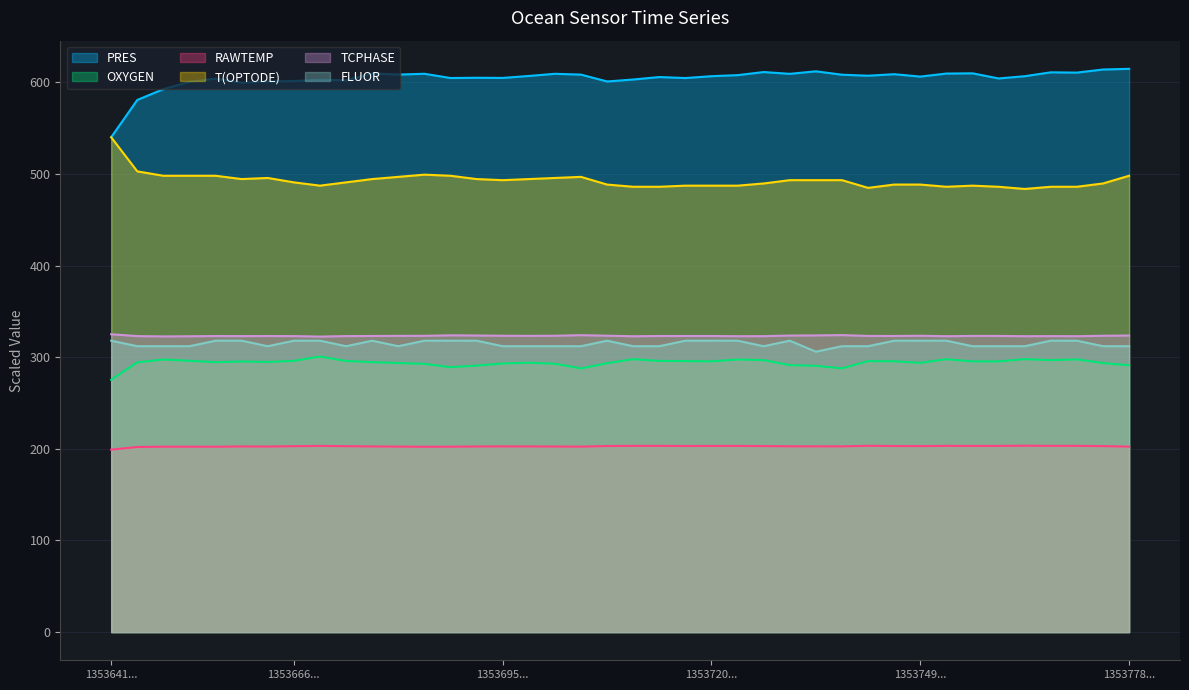

What is the greatest value displayed?

614.7